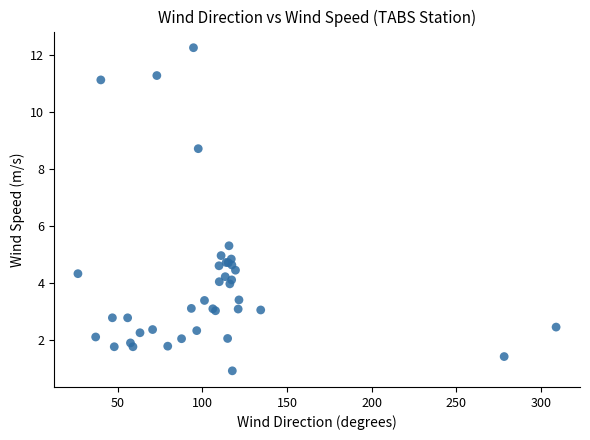

What Y value in the scatter plot is closest to 6?

5.3